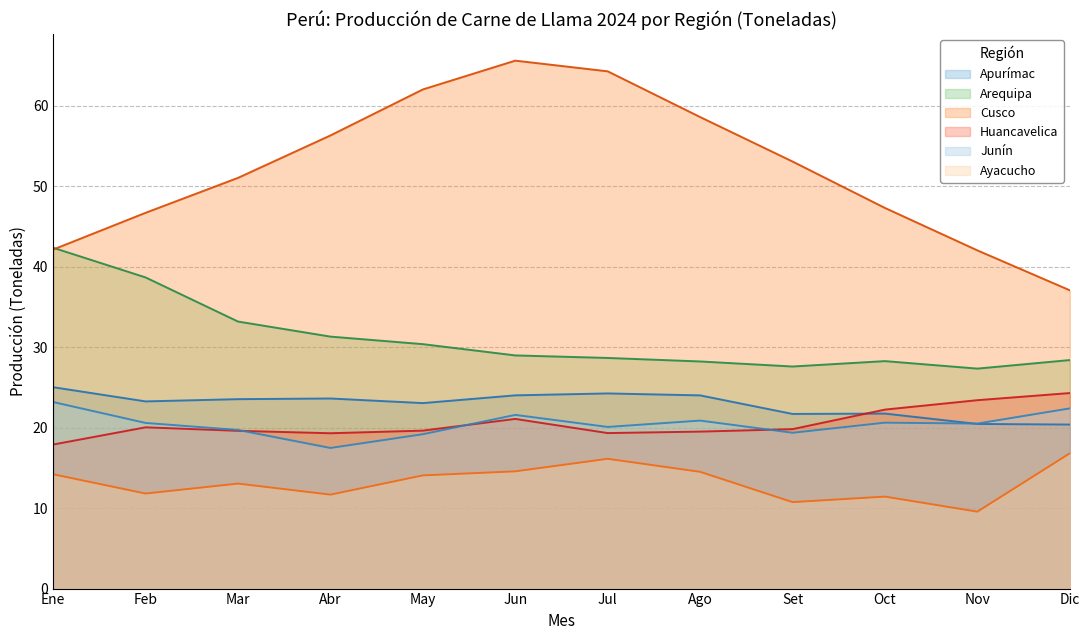

Is the value of Ayacucho at Mar greater than the value of Apurímac at Ago?

No